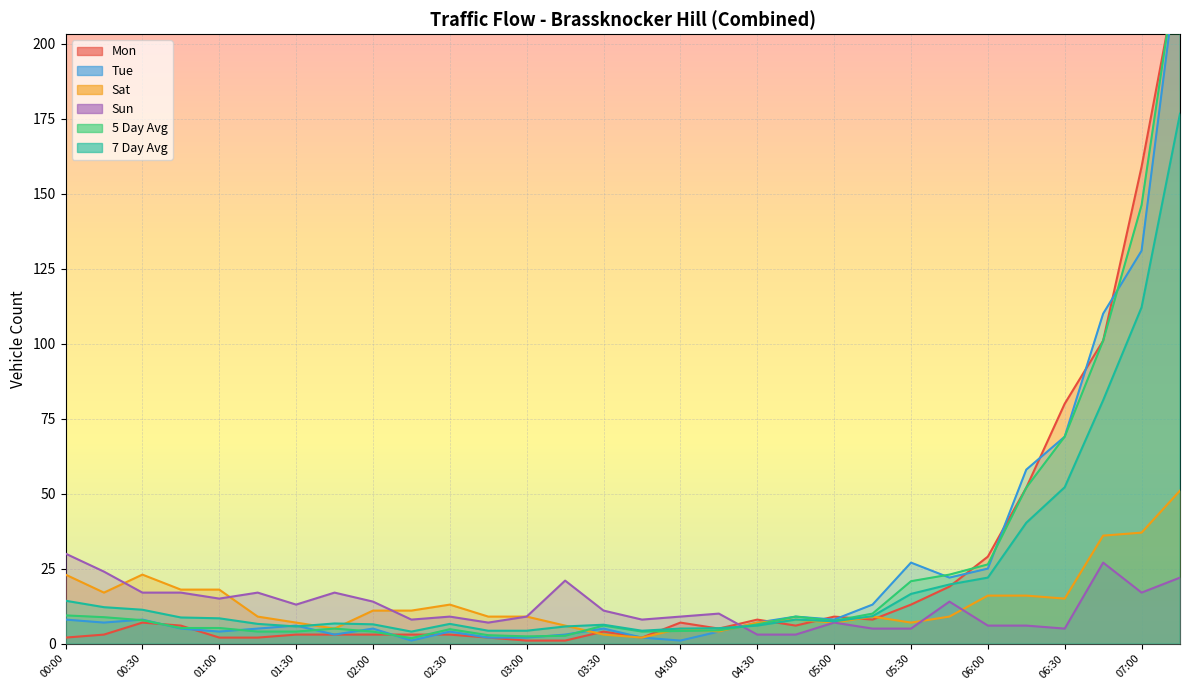

Which series has the largest total across all categories?

5 Day Avg